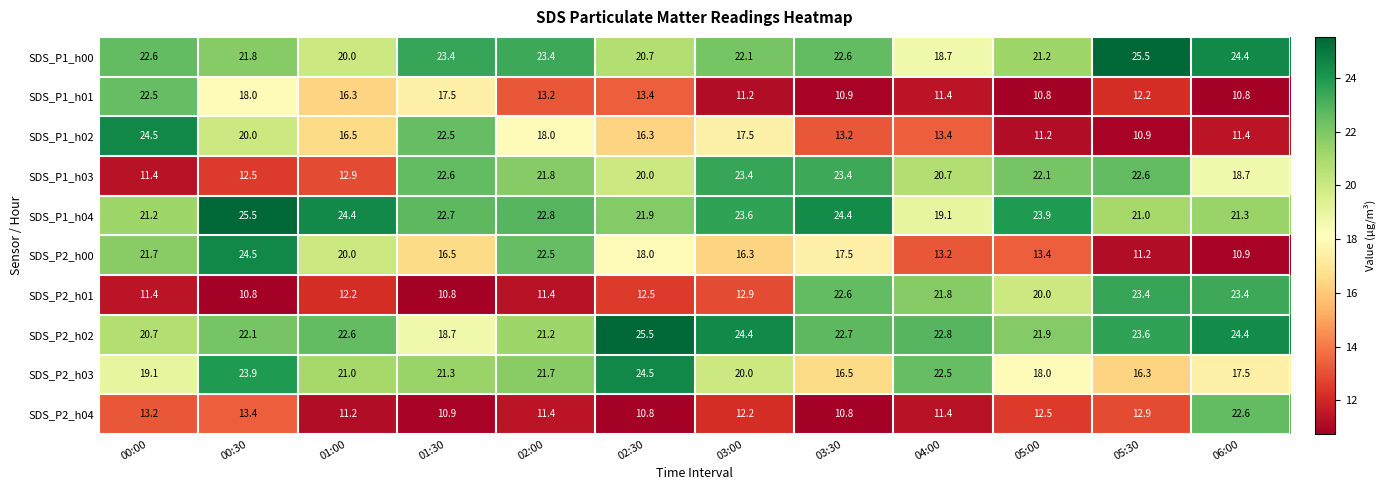

At 03:00, list the series in order from largest to smallest.

SDS_P2_h02, SDS_P1_h04, SDS_P1_h03, SDS_P1_h00, SDS_P2_h03, SDS_P1_h02, SDS_P2_h00, SDS_P2_h01, SDS_P2_h04, SDS_P1_h01